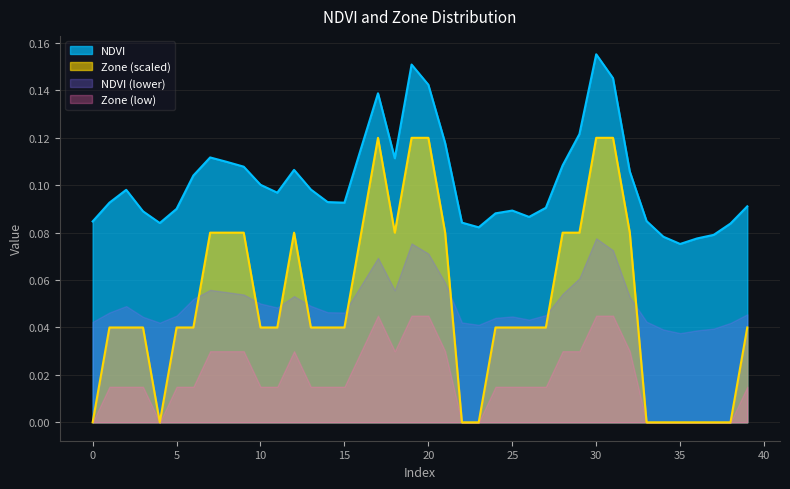

What is the sum of all NDVI values?

4.1